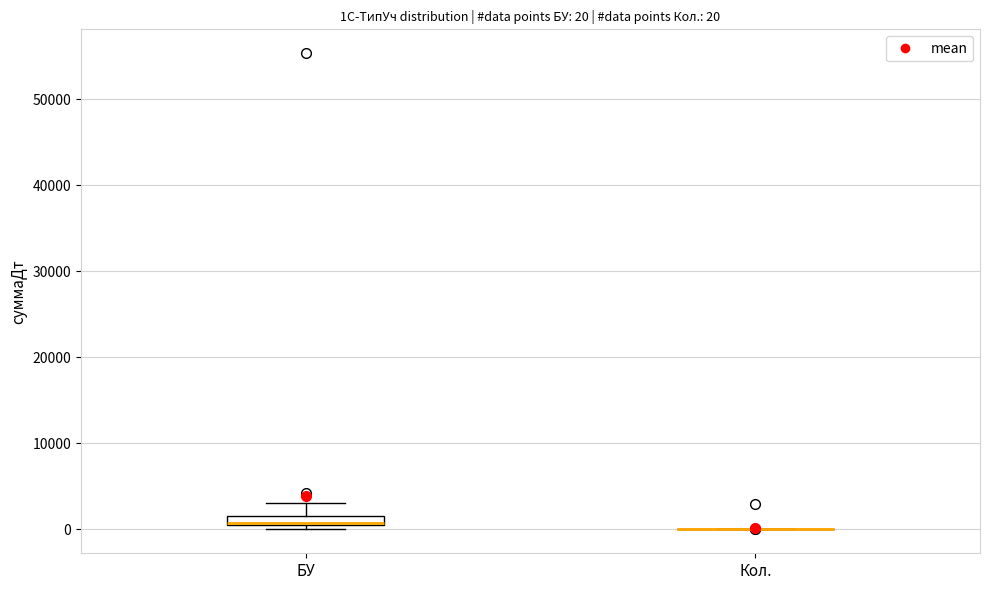

Comparing the boxes themselves (not the whiskers), which one is the tallest?

БУ